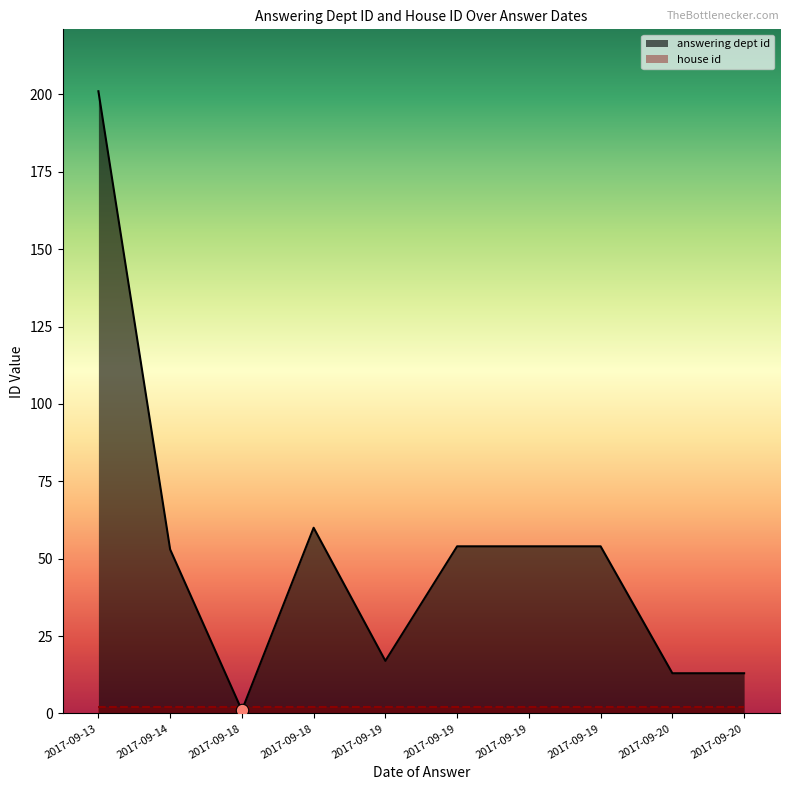

At which category is the sum across all series the highest?

2017-09-13